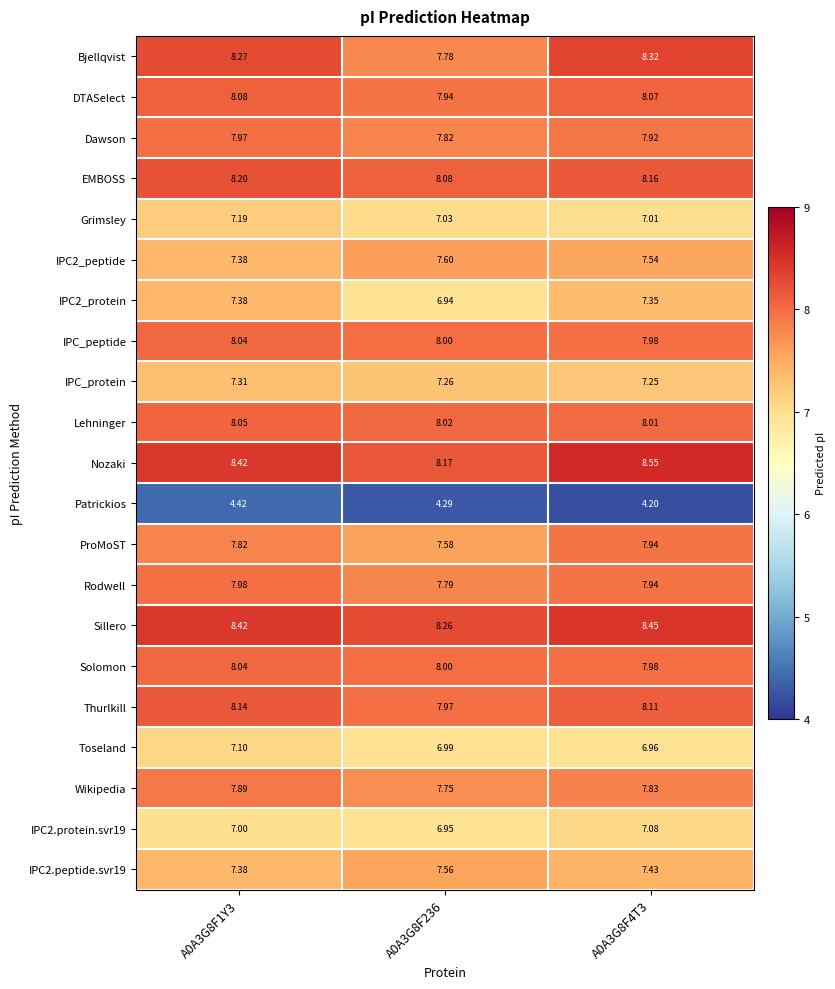

Which series has the widest spread of values?

Bjellqvist